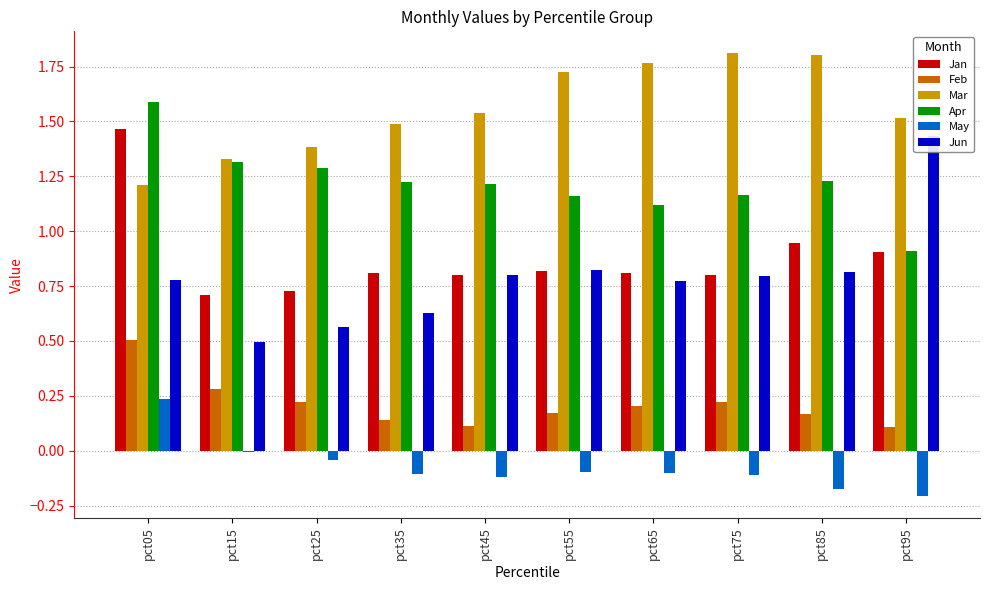

At how many categories does at least one series exceed 0?

10